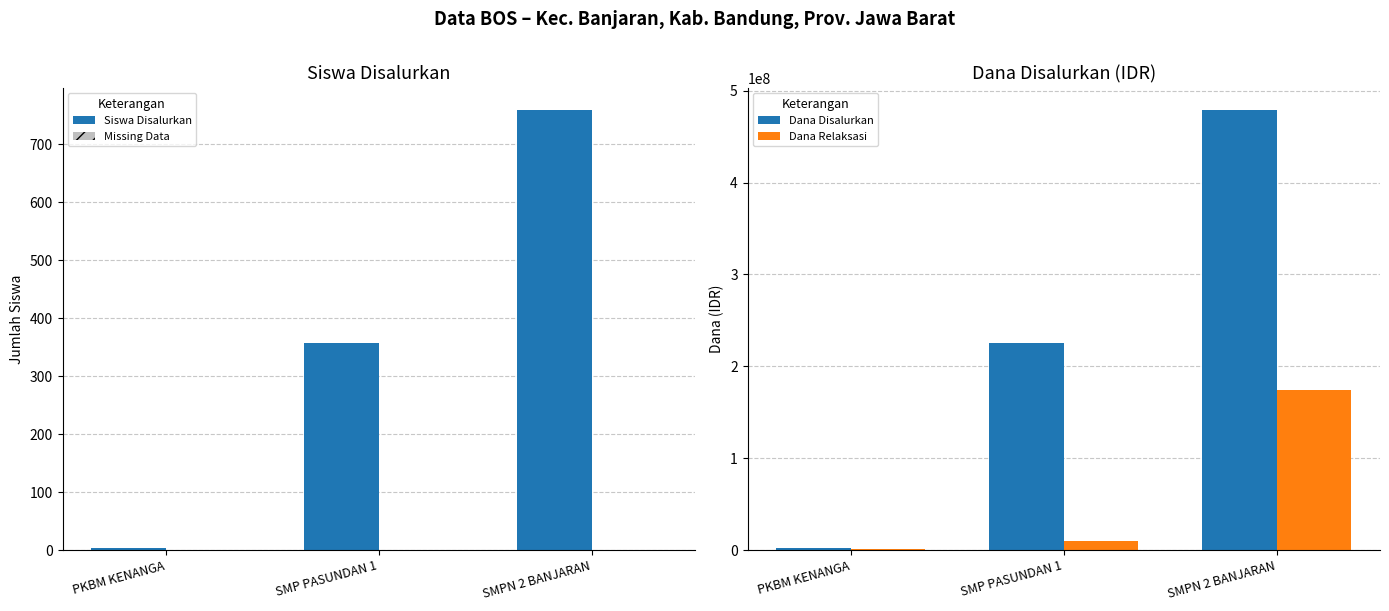

Between PKBM KENANGA and SMPN 2 BANJARAN, which series saw the biggest shift?

Dana Disalurkan